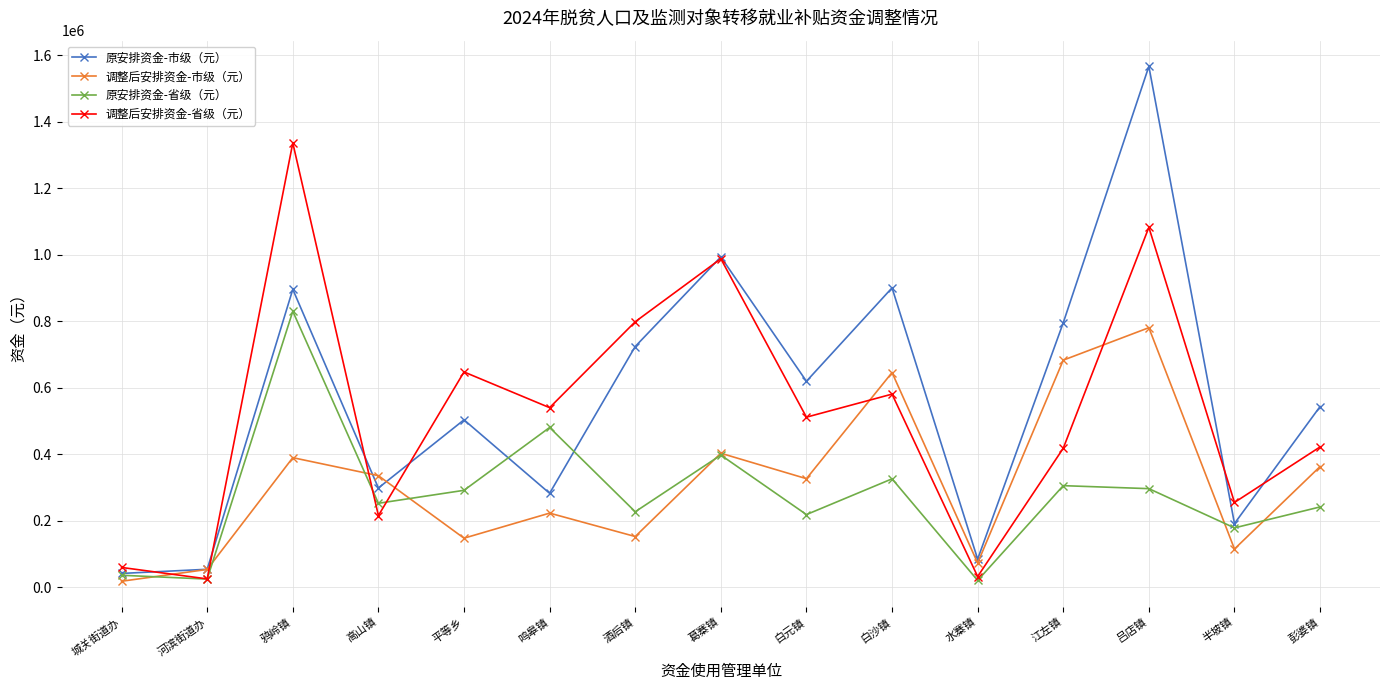

How many lines are shown in the chart?

4